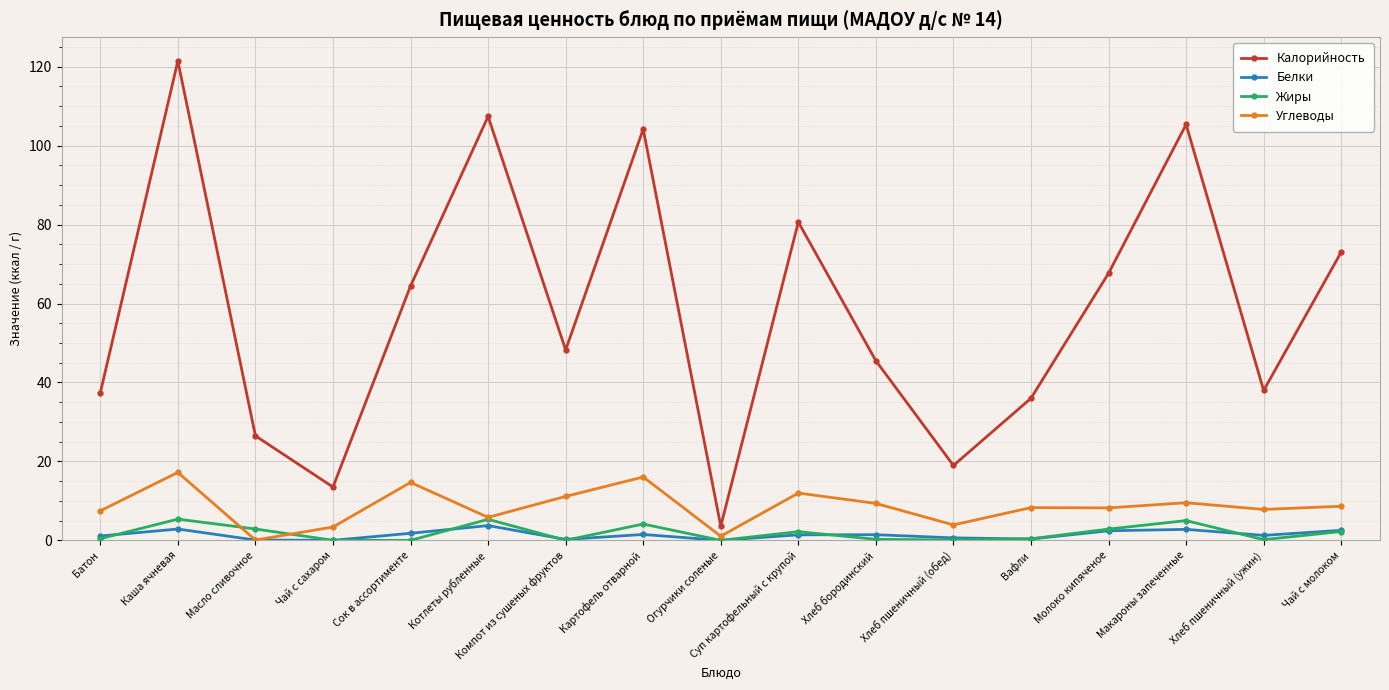

At which category does Углеводы reach its first local peak?

Каша ячневая